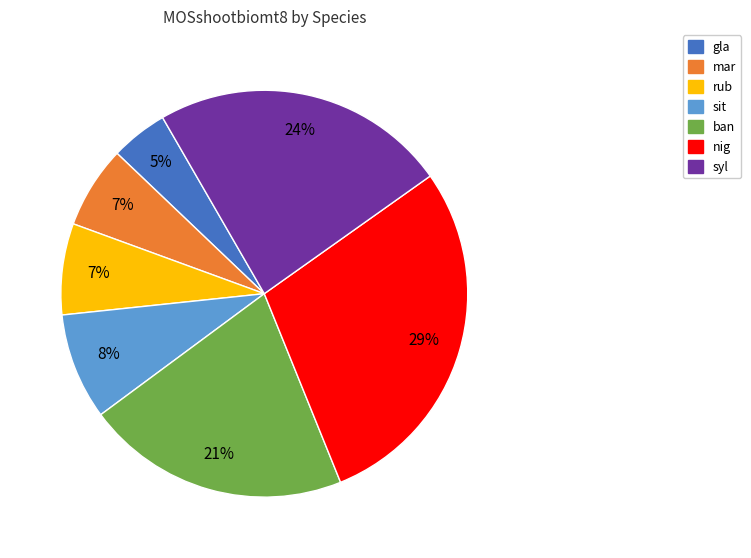

To the nearest percent, what portion does sit represent?

8%